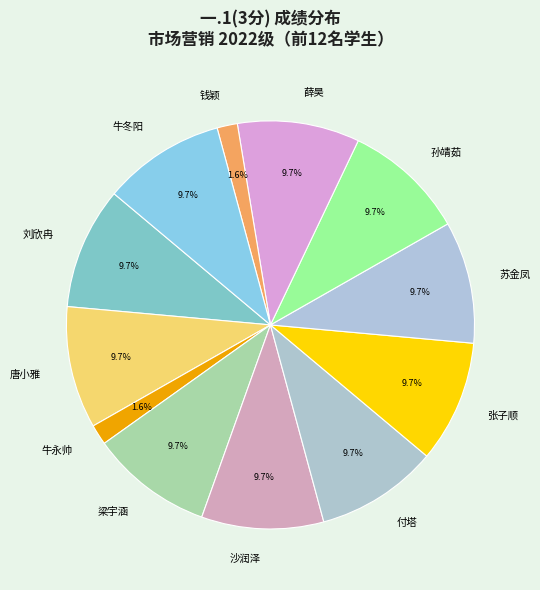

What is the ratio of the value at 钱颖 to the value at 牛永帅?

1.0